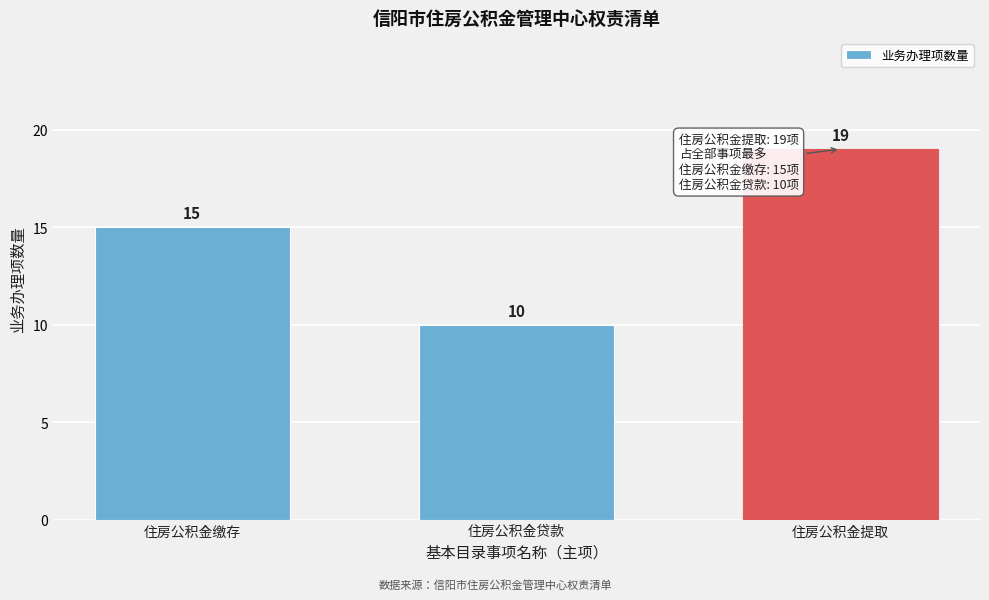

Reading left to right, list all the values displayed in this chart.

15	10	19